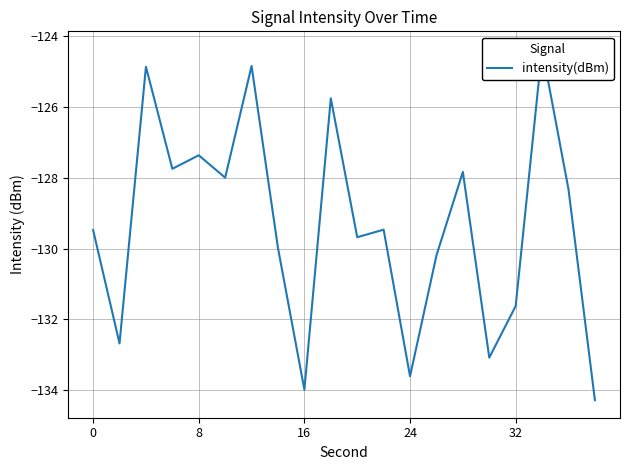

Count the number of data series in this chart.

1